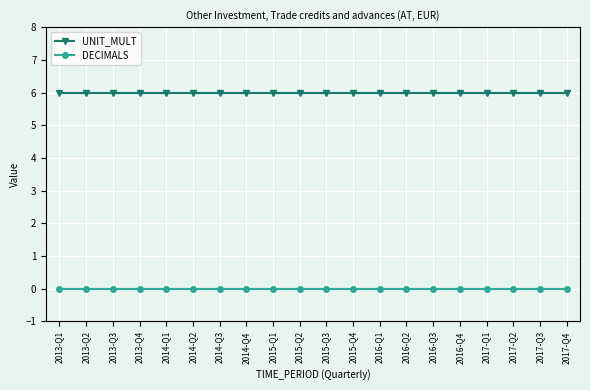

Is the value of UNIT_MULT at 2017-Q3 greater than the value of DECIMALS at 2016-Q2?

Yes